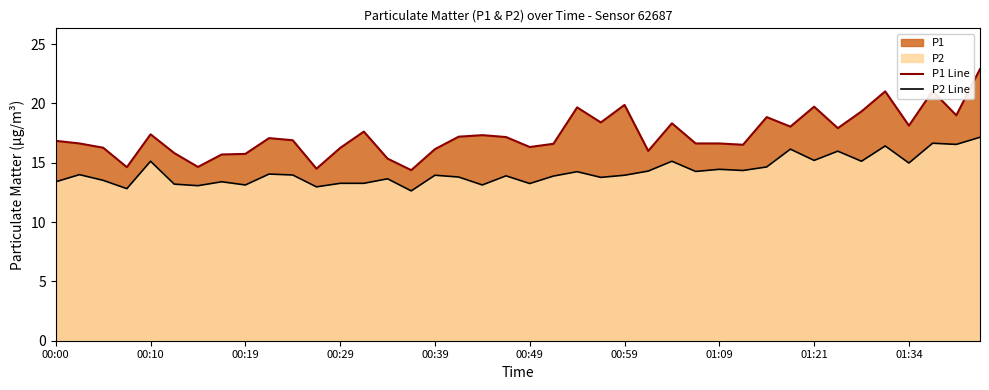

At which label is P1 Line closest to 18?

31